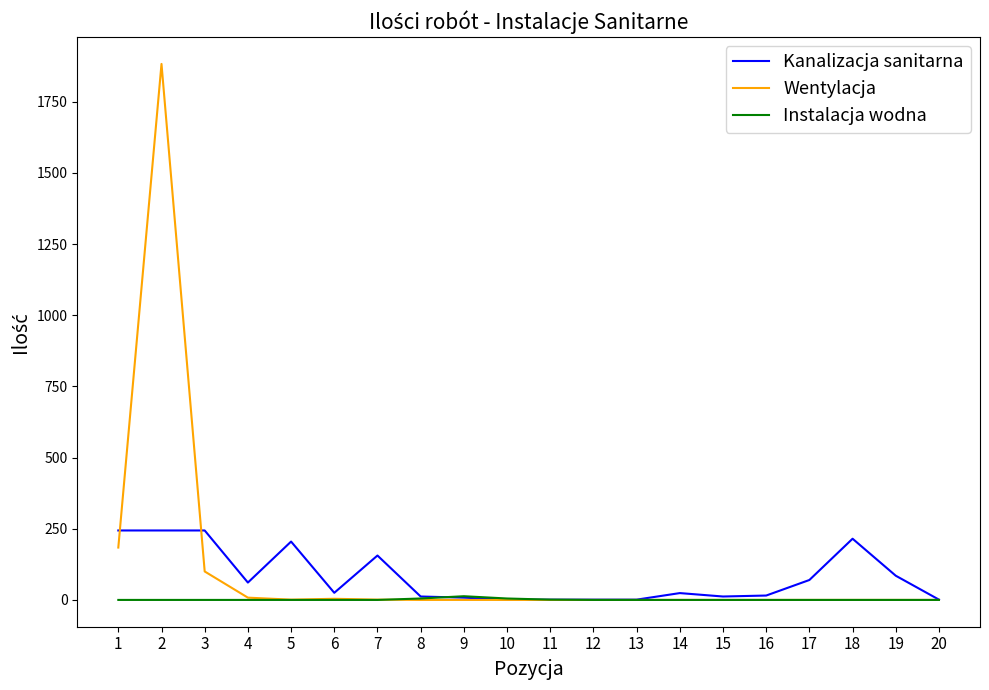

Which series has the widest spread of values?

Wentylacja